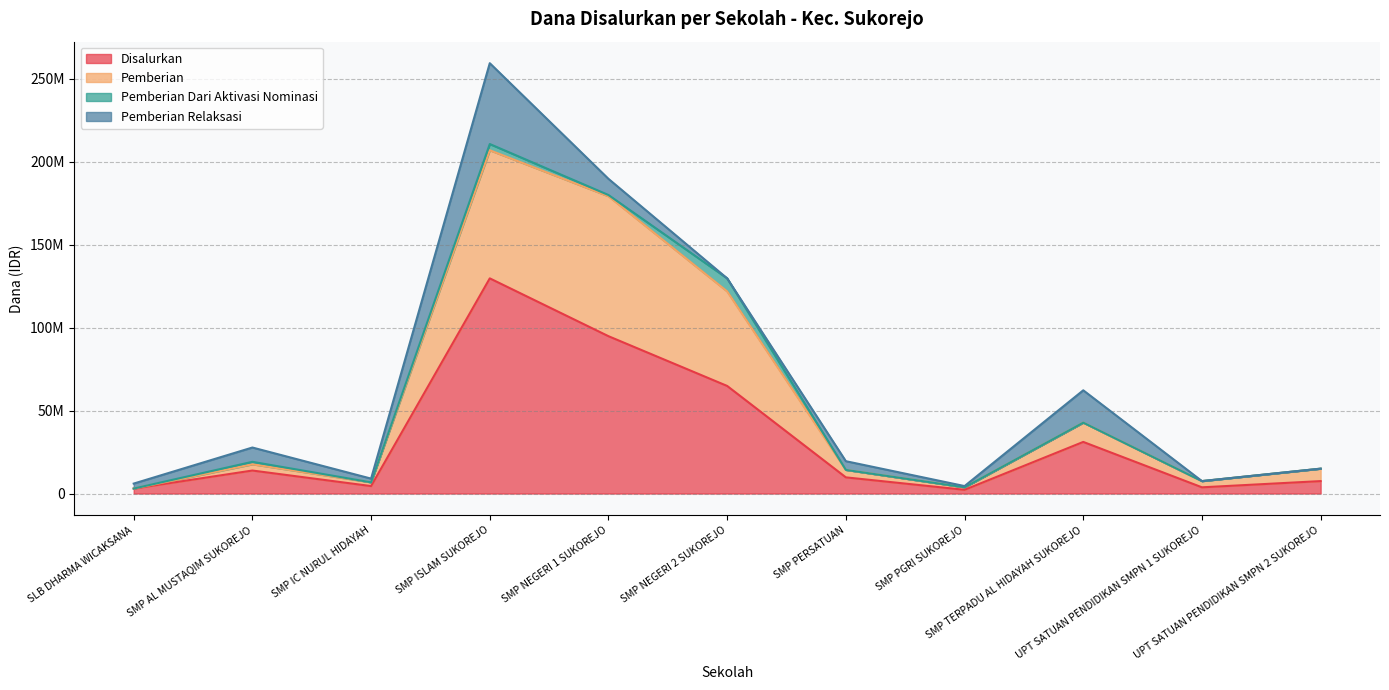

Is the value of Disalurkan at SMP NEGERI 1 SUKOREJO greater than the value of Pemberian at SMP PGRI SUKOREJO?

Yes